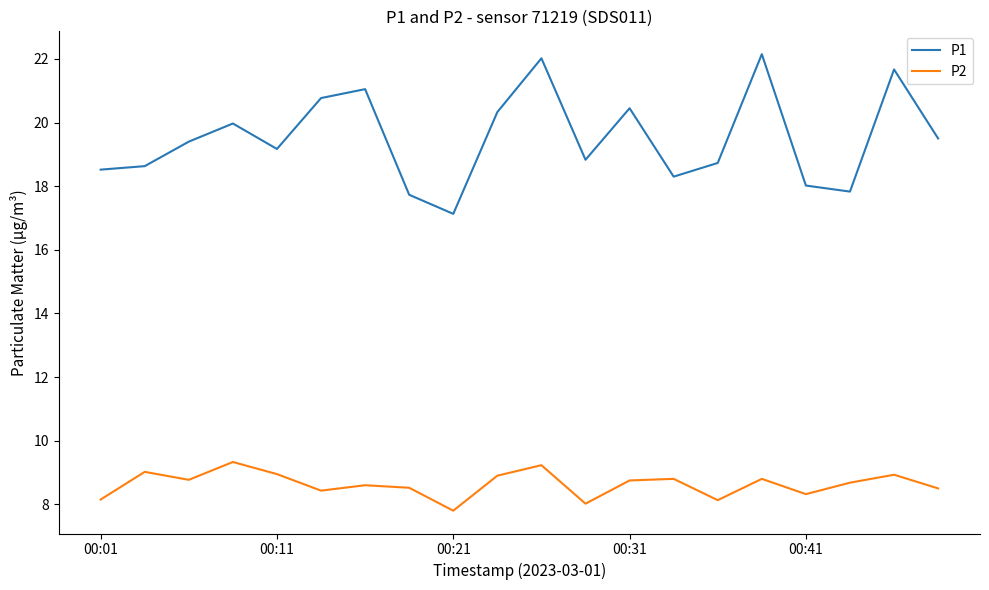

Rank the series by their average value, from lowest to highest.

P2, P1